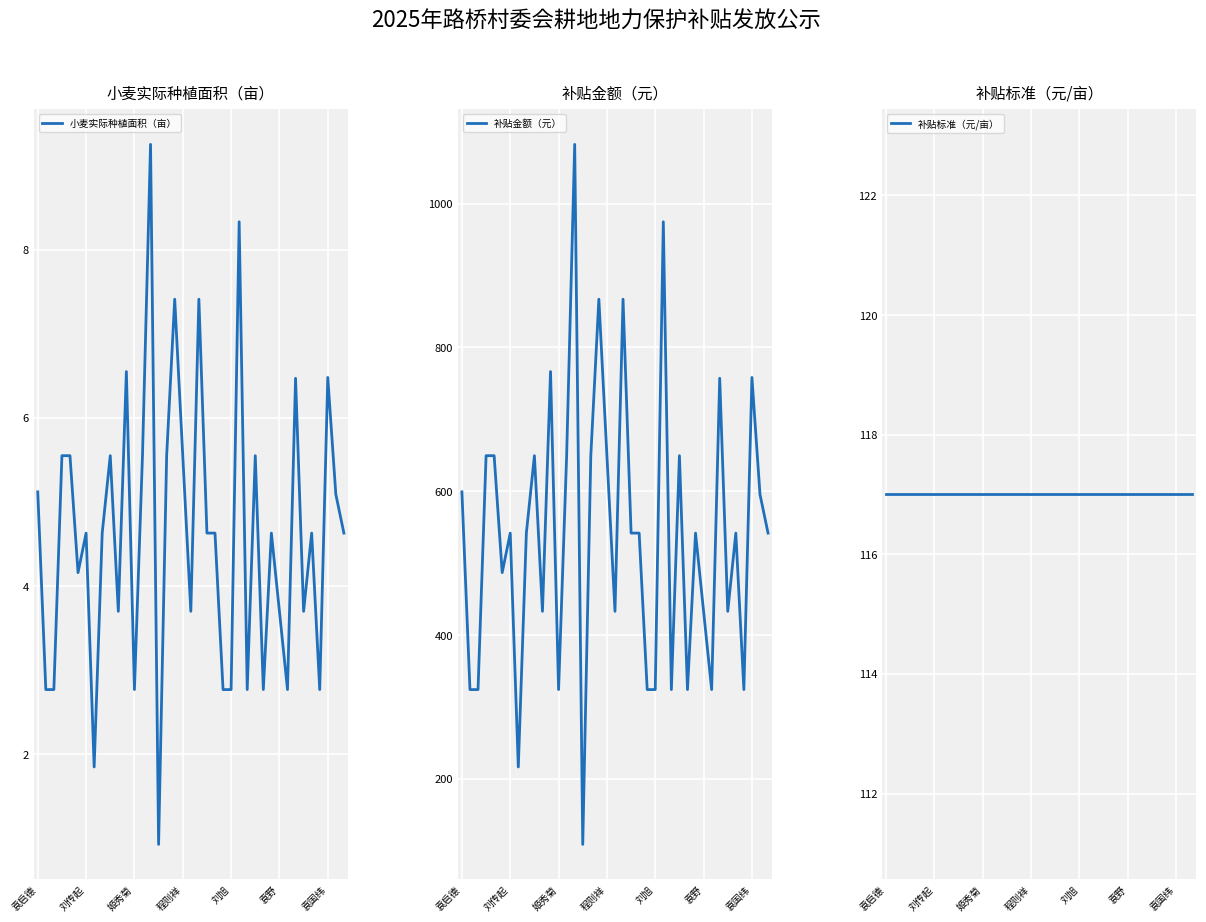

Where does the 小麦实际种植面积（亩） series first go above 4?

袁启德